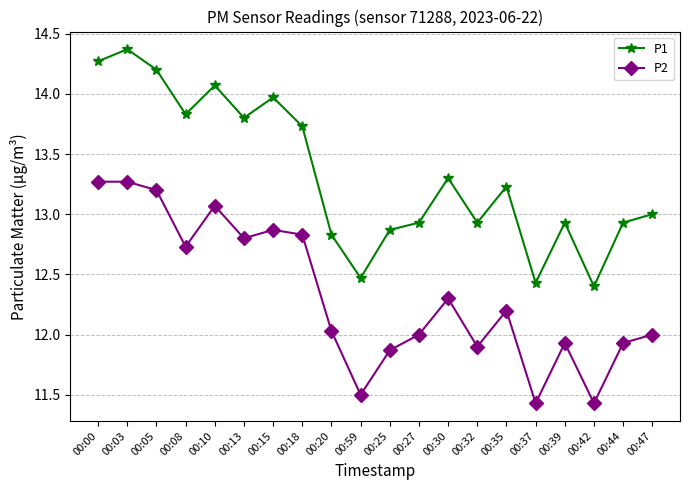

What is the difference between the highest and lowest values at 00:05?

1.0